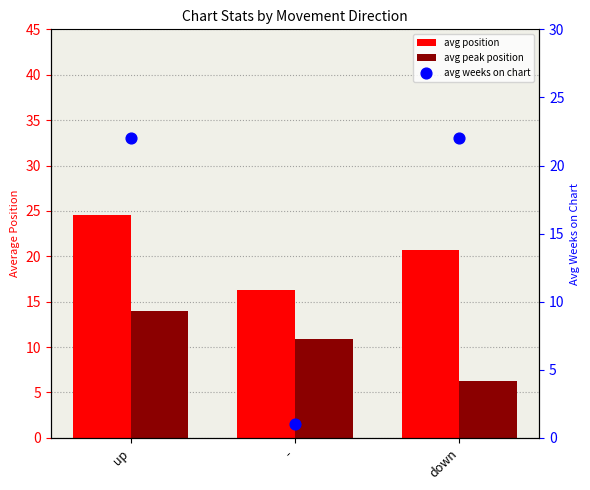

Which series contains the highest Y value?

avg position